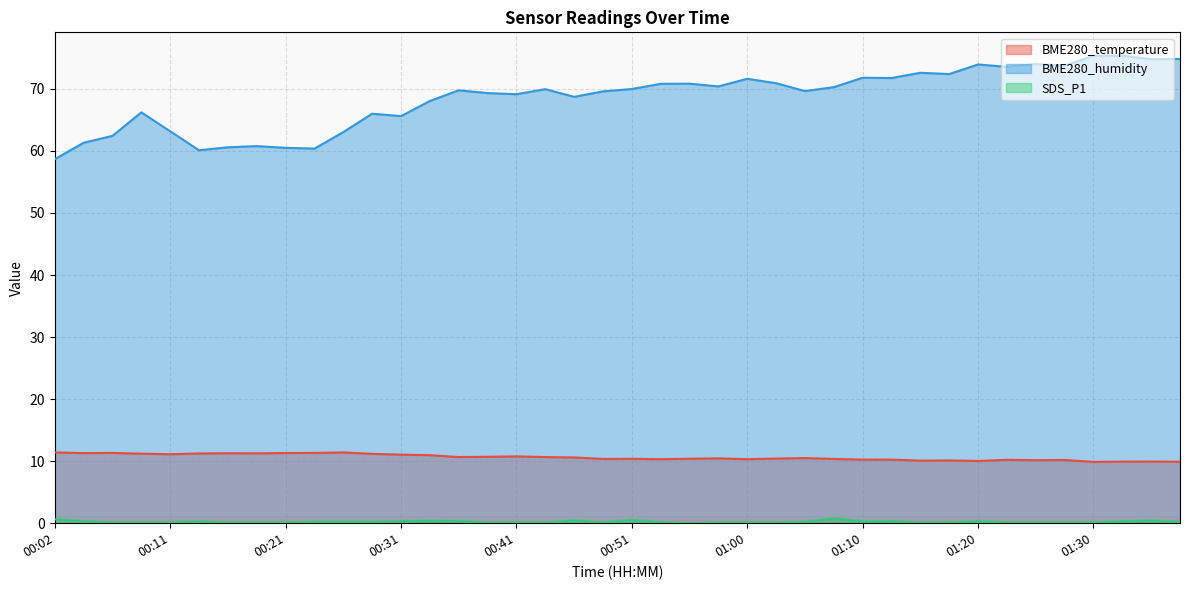

At how many categories does at least one series exceed 33?

40